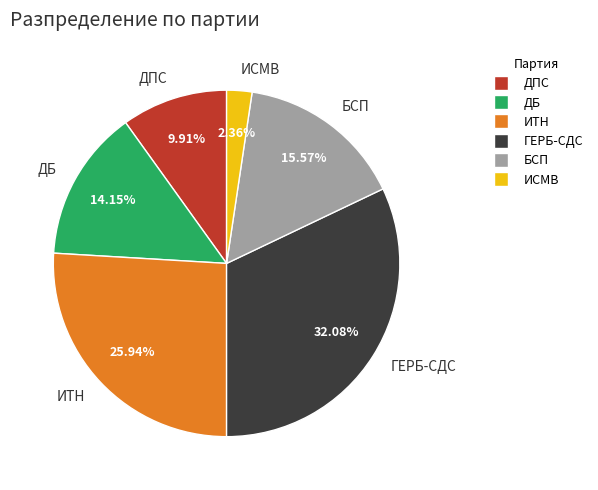

What is the smallest slice in the pie chart?

ИСМВ